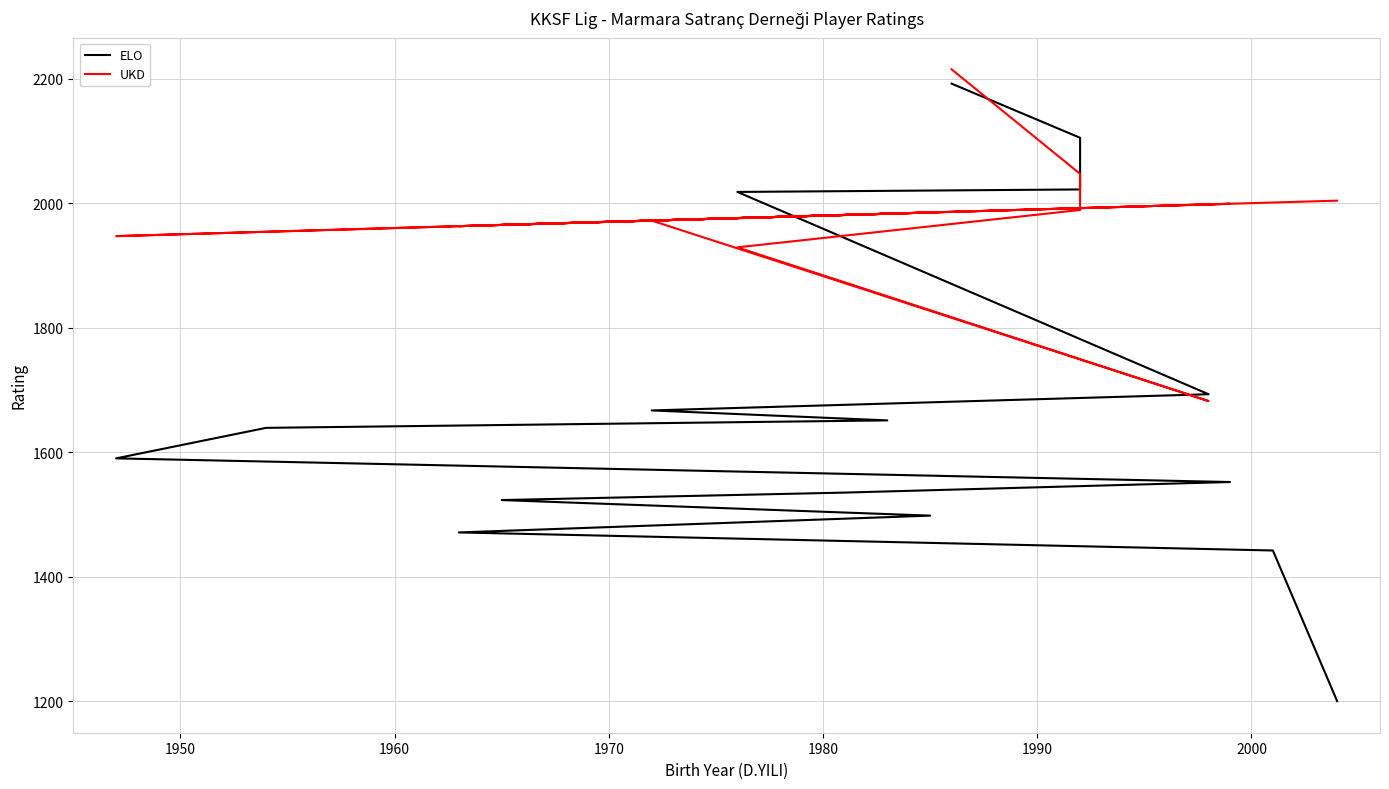

What is the average value of the ELO series?

1675